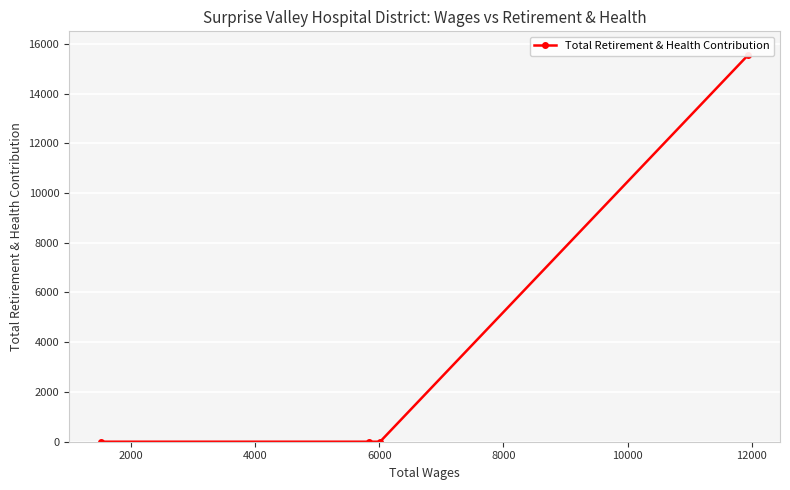

Which has a higher value, 2000 or 6000?

2000